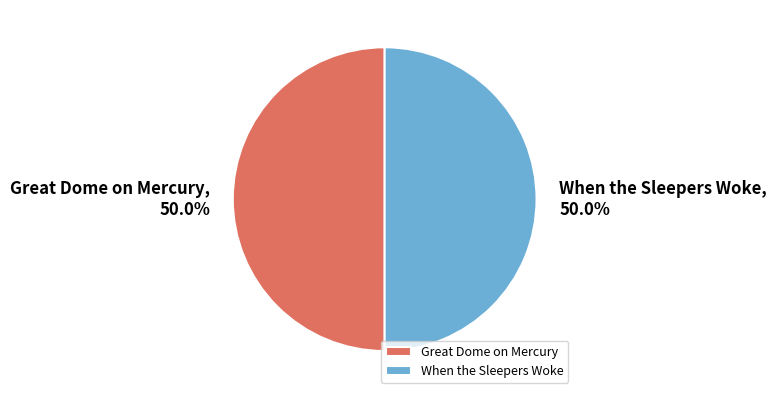

True or false: Great Dome on Mercury accounts for 50% of the total.

True